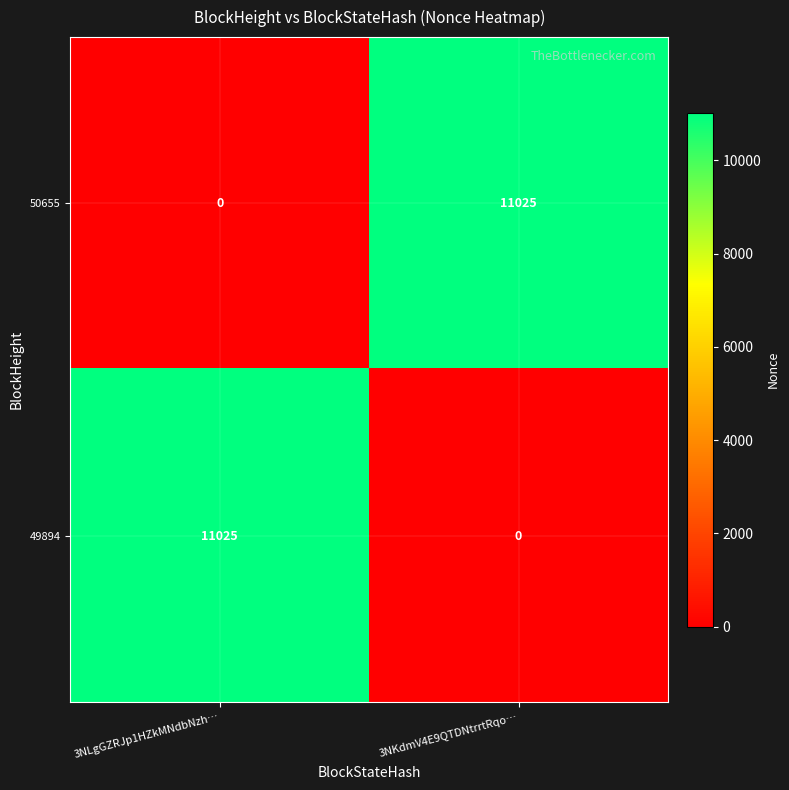

How many distinct data groups are displayed?

2